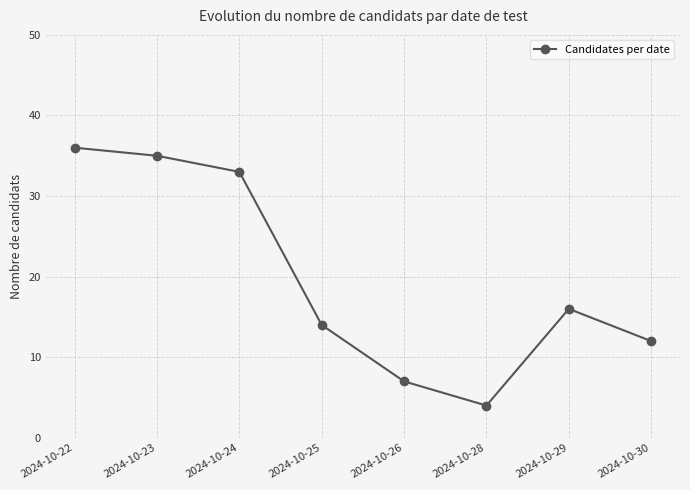

Which category has the lowest value across all series?

2024-10-28